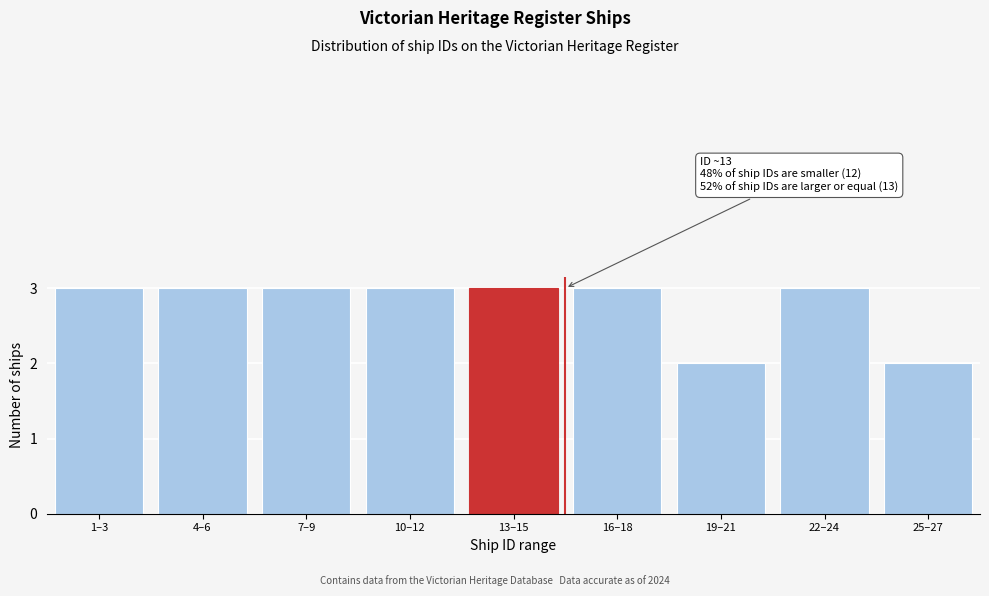

Reading left to right, transcribe all the data shown in this chart.

1–3=3	4–6=3	7–9=3	10–12=3	13–15=3	16–18=3	19–21=2	22–24=3	25–27=2